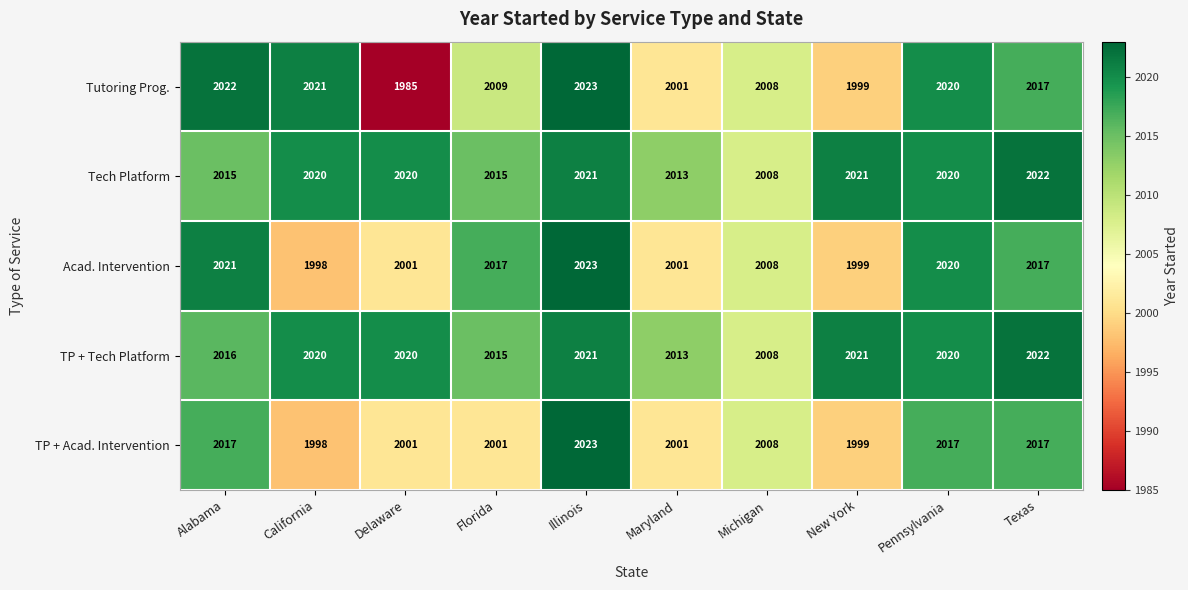

What is the spread (max minus min) of values at Illinois?

2